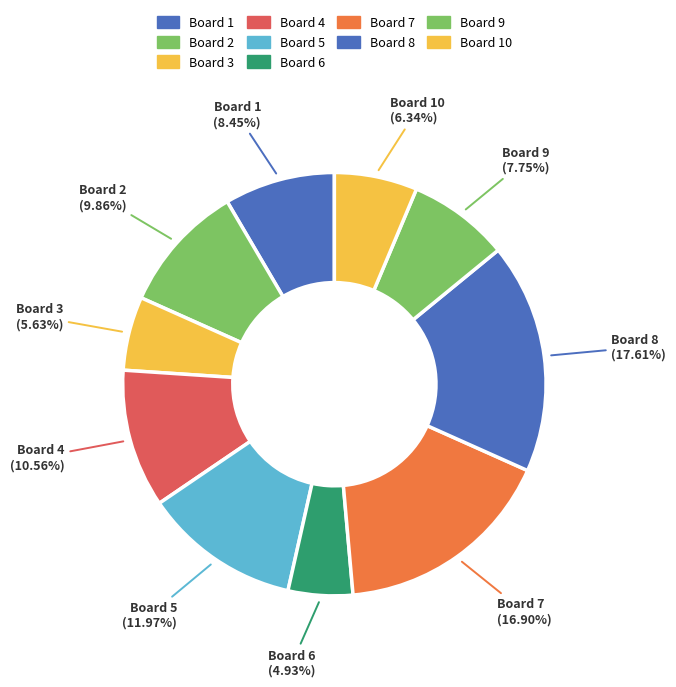

Which has a higher value, Board 1 or Board 9?

Board 1